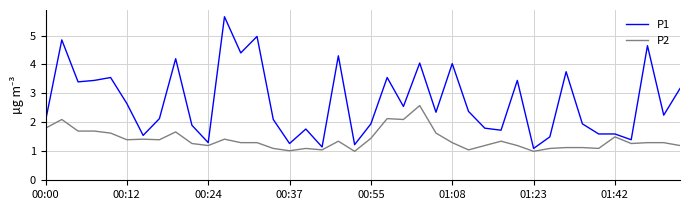

Which series has the largest range (max minus min)?

P1